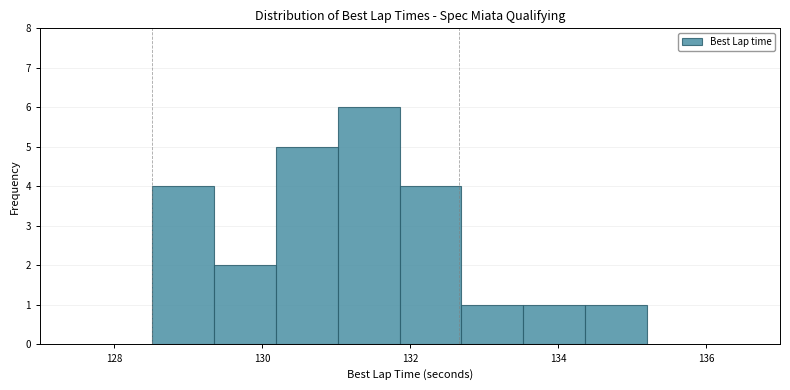

Over which range of the x-axis is the bar tallest?

131.0 to 131.8